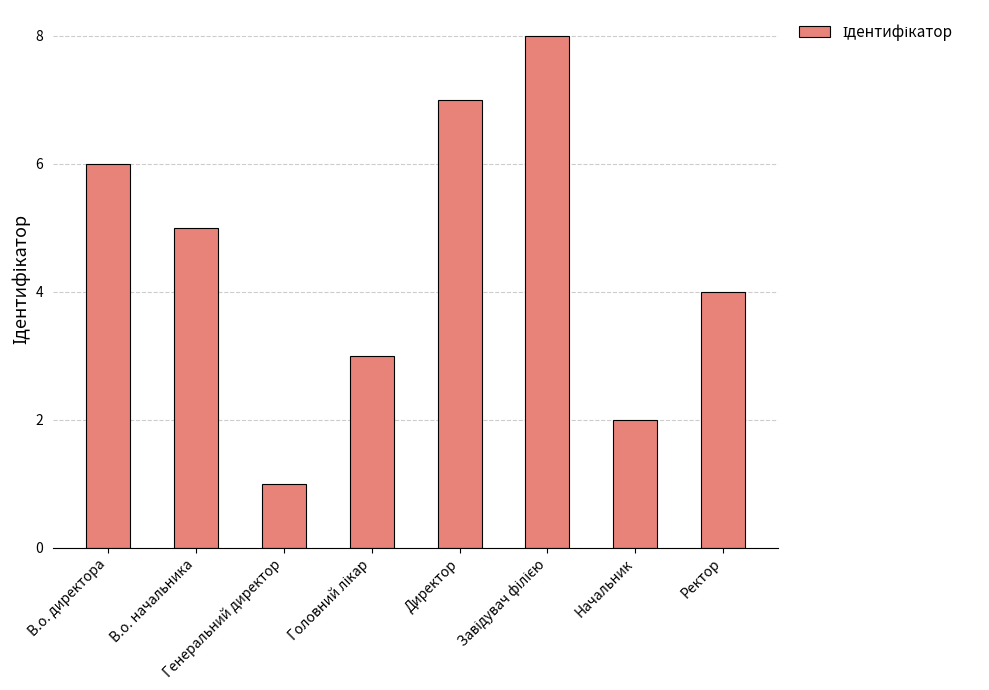

What is the value of the 8th bar from the left?

4